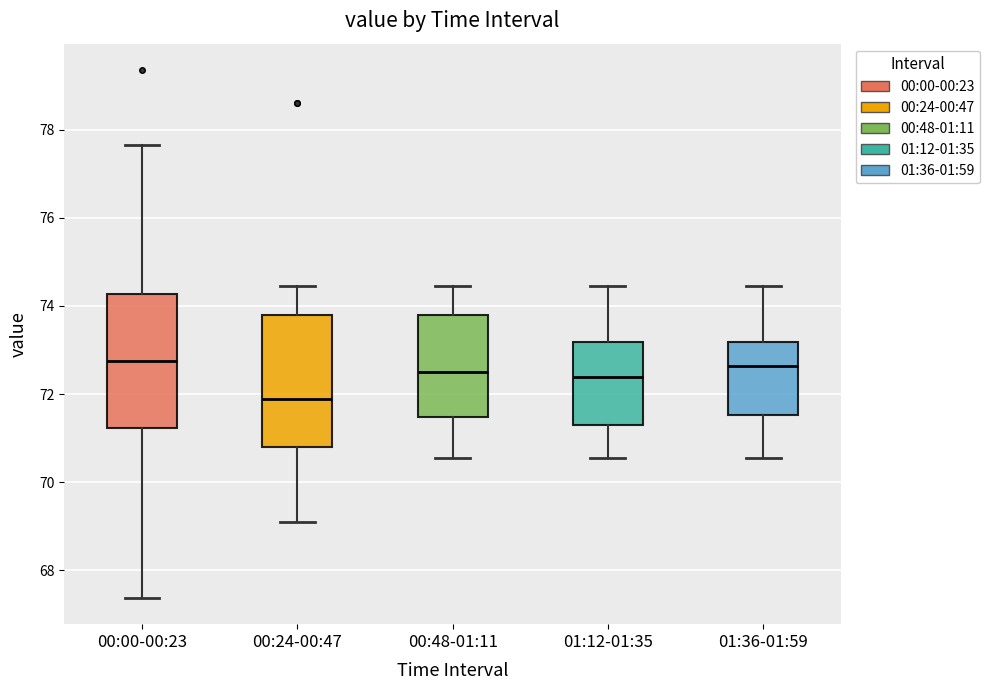

Where does the median line of the box for 01:12-01:35 sit on the y-axis? The values are not printed on the chart, so give them approximately, as read against the axis.

72.4